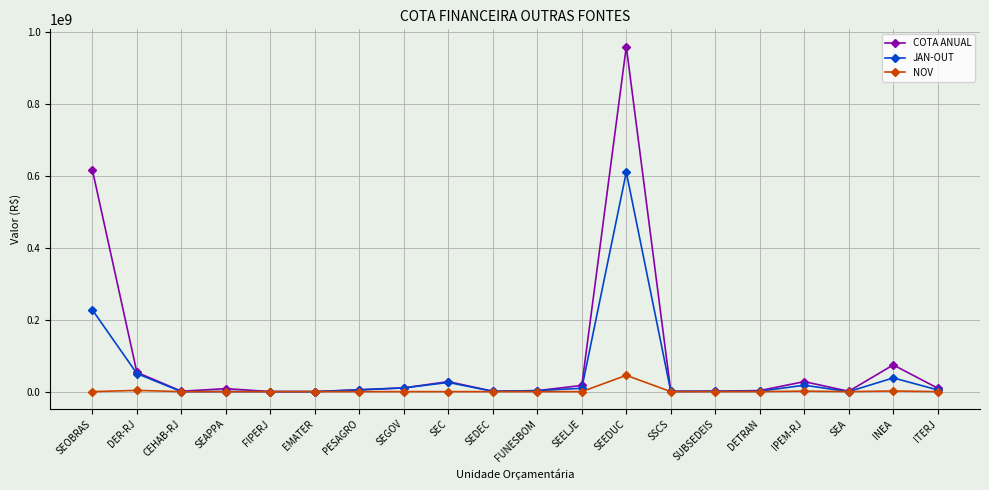

True or false: NOV has a value of 1741857.8 at INEA.

True